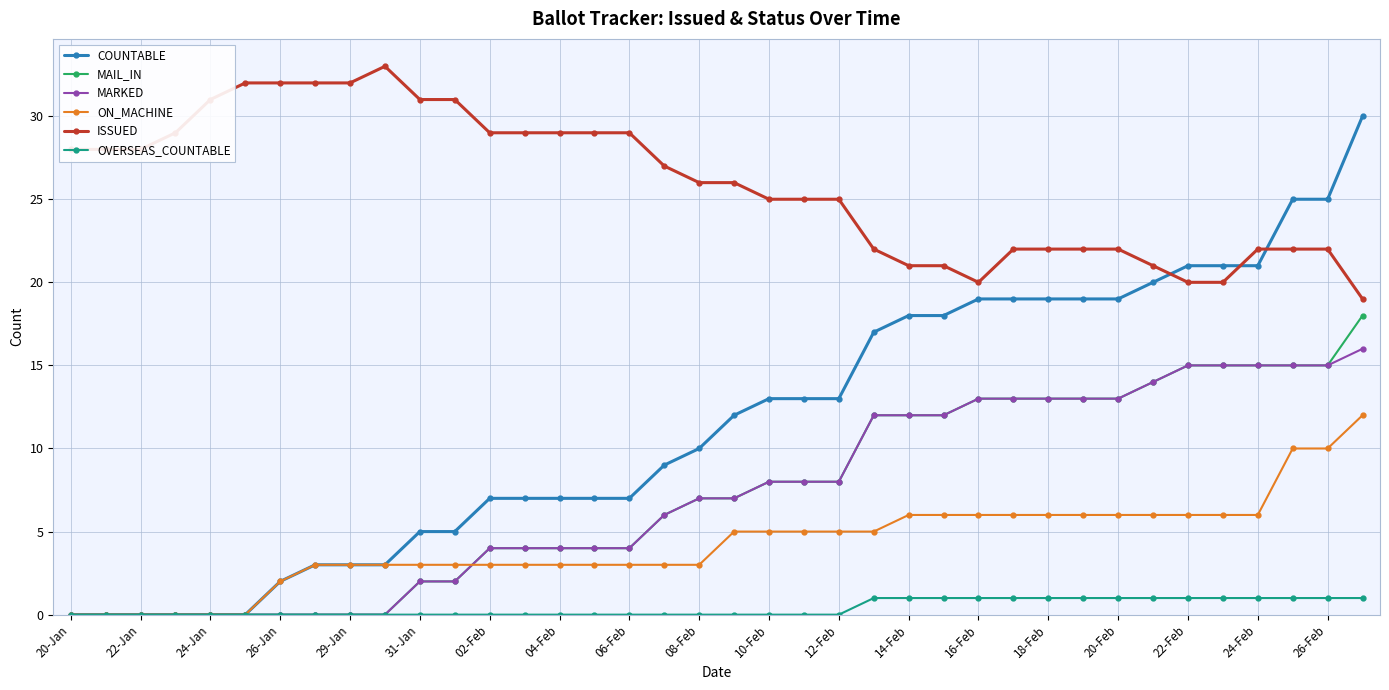

Does the chart display data point markers on the line(s)?

Yes